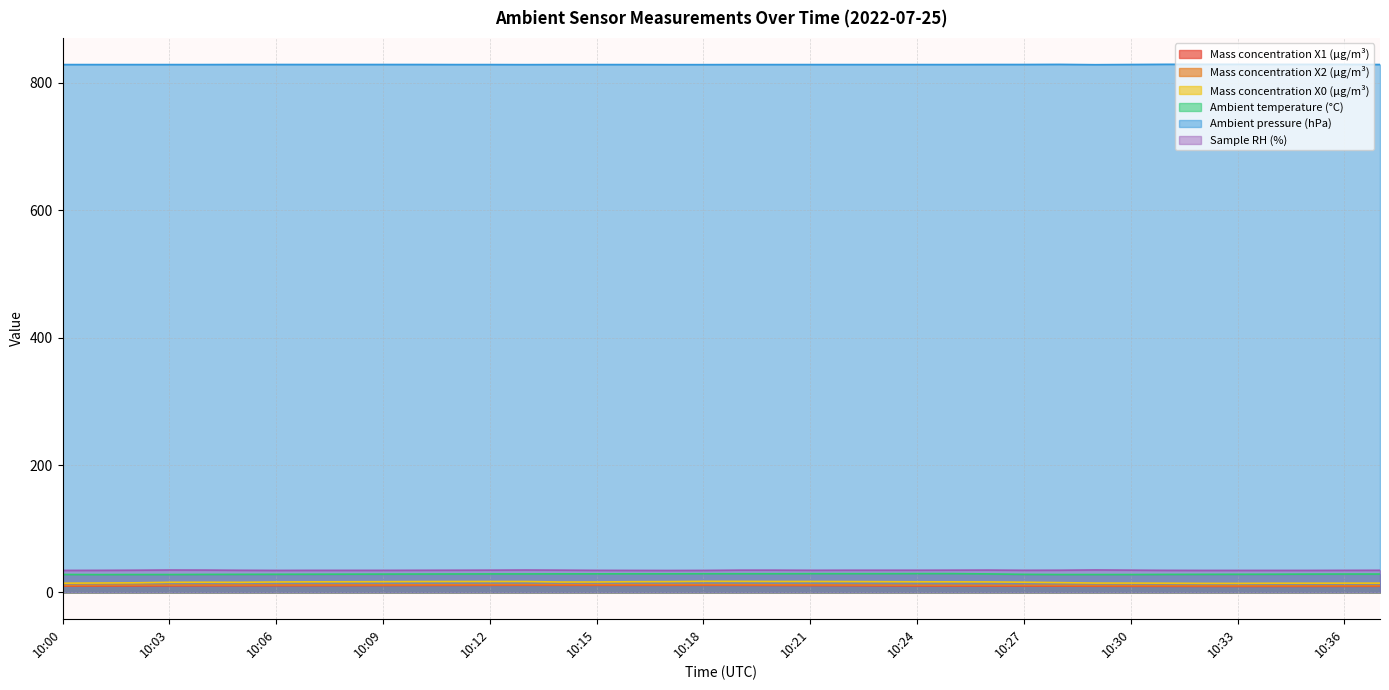

Reading left to right, transcribe all the data shown in this chart.

Mass concentration X1 (μg/m³): 9.8	9.9	10.1	10.3	10.4	10.4	10.5	10.6	10.6	10.7	10.9	11.0	11.1	11.1	11.1	11.1	11.1	11.1	11.1	11.0	10.9	10.7	10.5	10.3	10.1	10.1	10.0	9.9	9.8	9.6	9.6	9.5	9.4	9.3	9.3	9.4	9.4	9.6
Mass concentration X2 (μg/m³): 10.8	10.9	11.2	11.3	11.4	11.4	11.5	11.5	11.6	11.7	11.8	11.9	12.0	12.1	12.1	12.1	12.0	12.0	12.1	12.0	11.8	11.8	11.6	11.4	11.2	11.1	11.0	11.0	10.9	10.7	10.6	10.6	10.4	10.4	10.3	10.4	10.4	10.5
Mass concentration X0 (μg/m³): 14.4	14.7	15.0	15.8	15.9	15.8	16.4	16.6	16.6	16.8	17.0	17.1	17.1	17.1	16.3	16.3	16.8	16.9	17.4	17.3	17.1	17.1	17.0	16.8	16.6	16.6	16.4	16.0	15.3	14.6	14.6	14.4	14.2	14.2	14.4	14.4	14.5	14.5
Ambient temperature (°C): 28.1	27.9	28.0	28.0	28.2	28.3	28.4	28.5	28.6	28.7	28.8	28.9	29.0	29.0	29.1	29.1	29.2	29.2	29.3	29.3	29.3	29.4	29.4	29.4	29.5	29.5	29.0	28.3	28.0	28.0	28.0	28.2	28.3	28.4	28.5	28.7	28.8	28.8
Ambient pressure (hPa): 828.9	828.9	828.9	828.9	828.9	829.0	829.0	829.0	829.0	829.0	829.0	828.9	828.9	828.8	828.9	828.9	828.9	828.8	828.8	828.9	828.9	828.9	828.9	828.9	828.9	828.9	829.0	829.0	829.2	828.7	829.0	829.3	829.3	829.3	829.2	829.2	829.2	829.0
Sample RH (%): 34.5	34.6	34.8	35.1	35.0	34.7	34.5	34.6	34.6	34.6	34.7	34.8	34.9	35.1	34.9	34.6	34.5	34.4	34.5	34.9	34.9	34.7	34.8	34.8	34.8	34.9	35.0	34.7	34.8	35.2	34.9	34.6	34.5	34.5	34.5	34.5	34.6	34.7